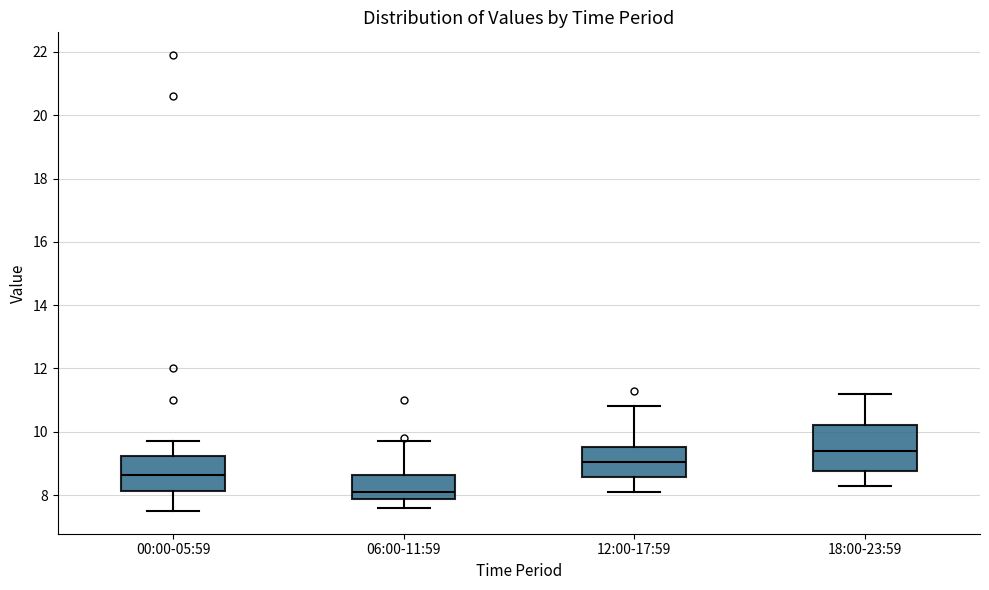

Which box's median line is the lowest?

06:00-11:59